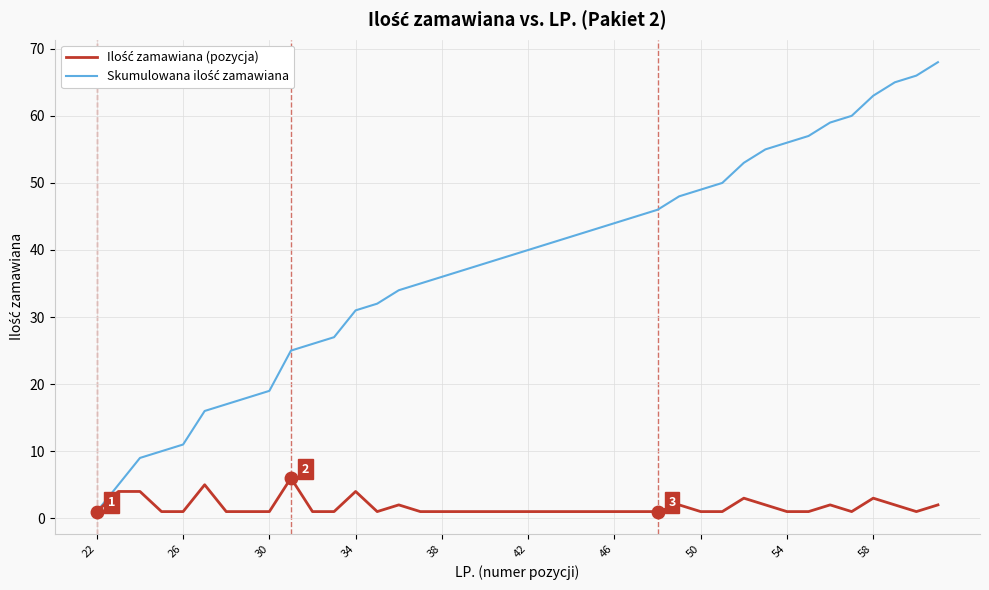

Does the chart have visible grid lines?

Yes